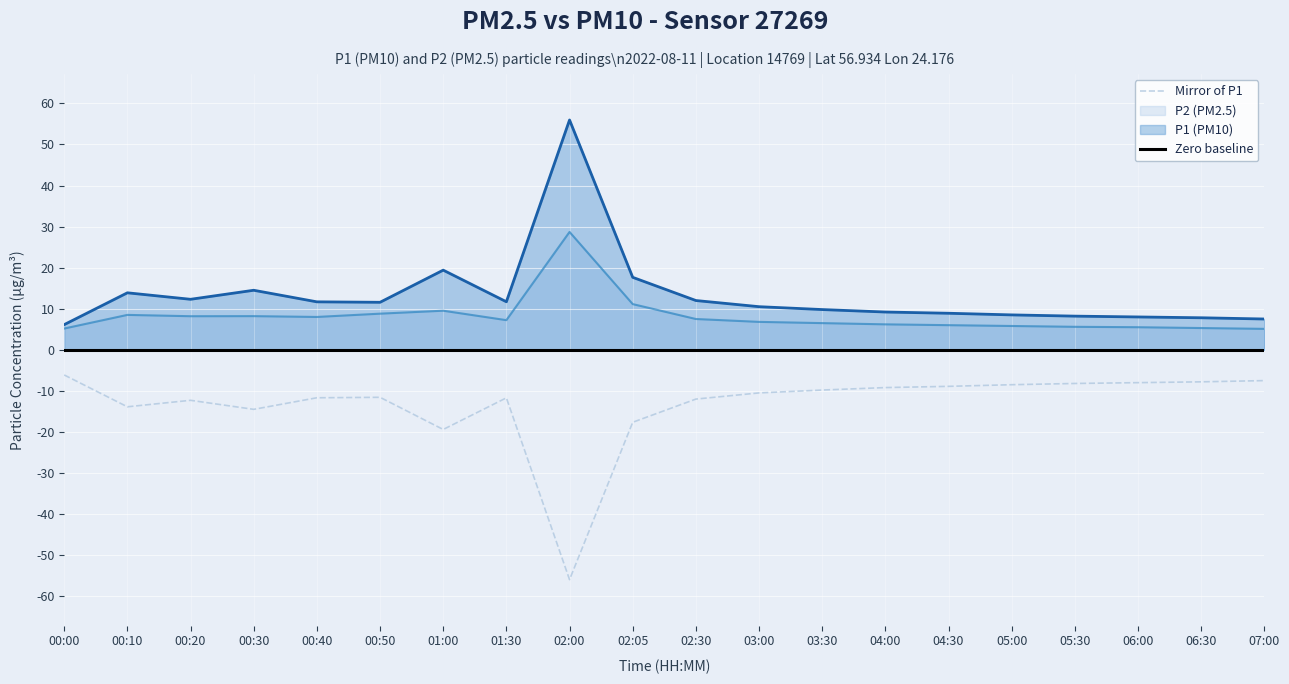

At how many categories does at least one series exceed -45?

20